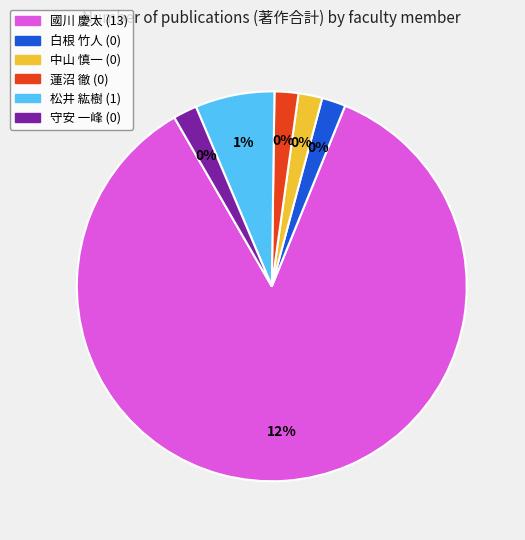

Which has a higher value, 松井 紘樹 or 蓮沼 徹?

松井 紘樹